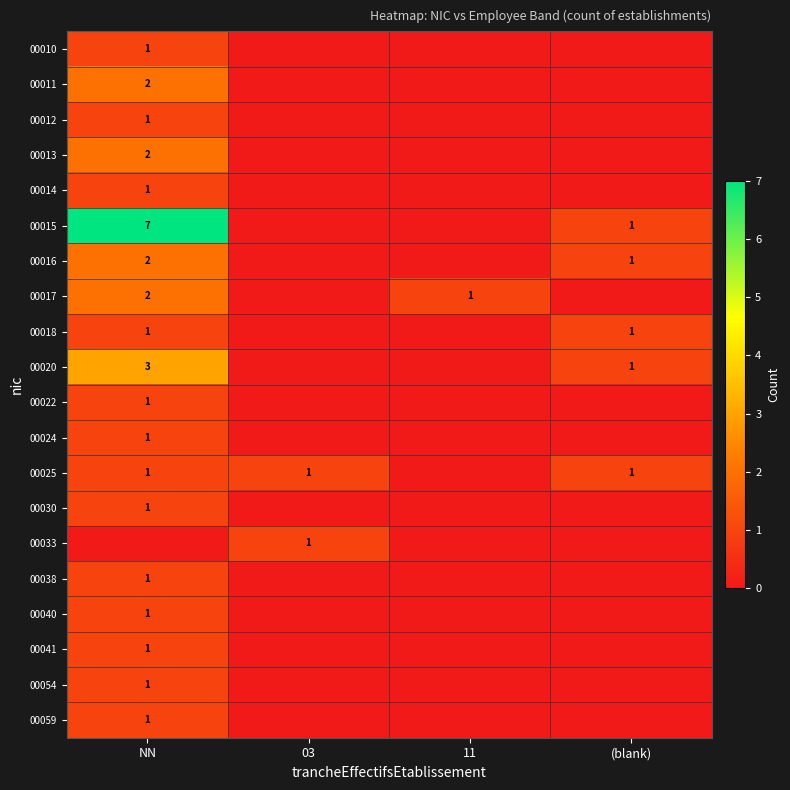

True or false: 00014 has a value of 1 at NN.

True